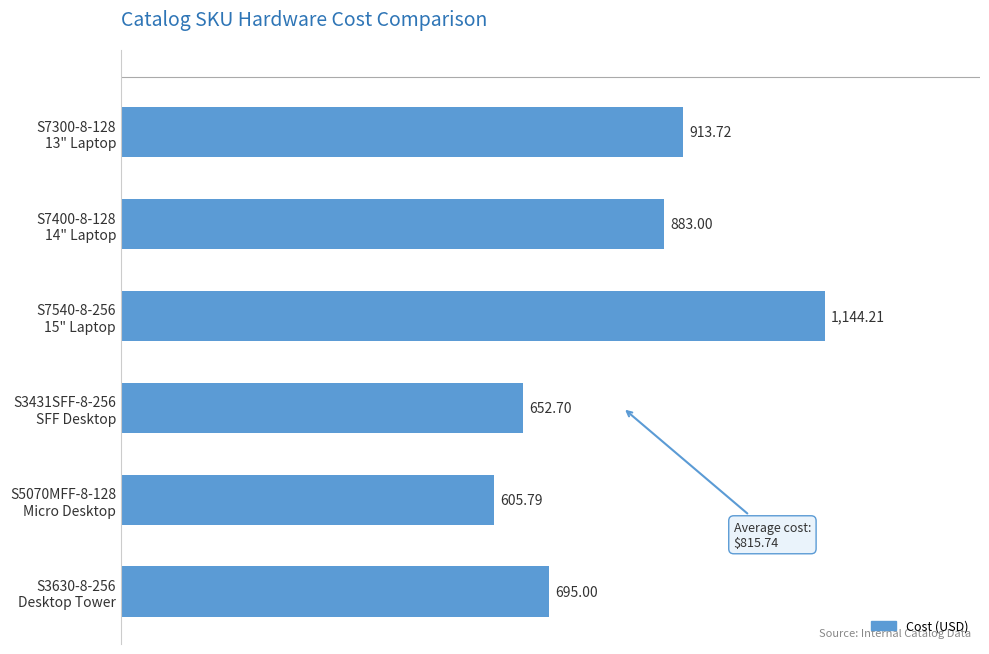

What is the difference between the maximum and minimum values?

538.4